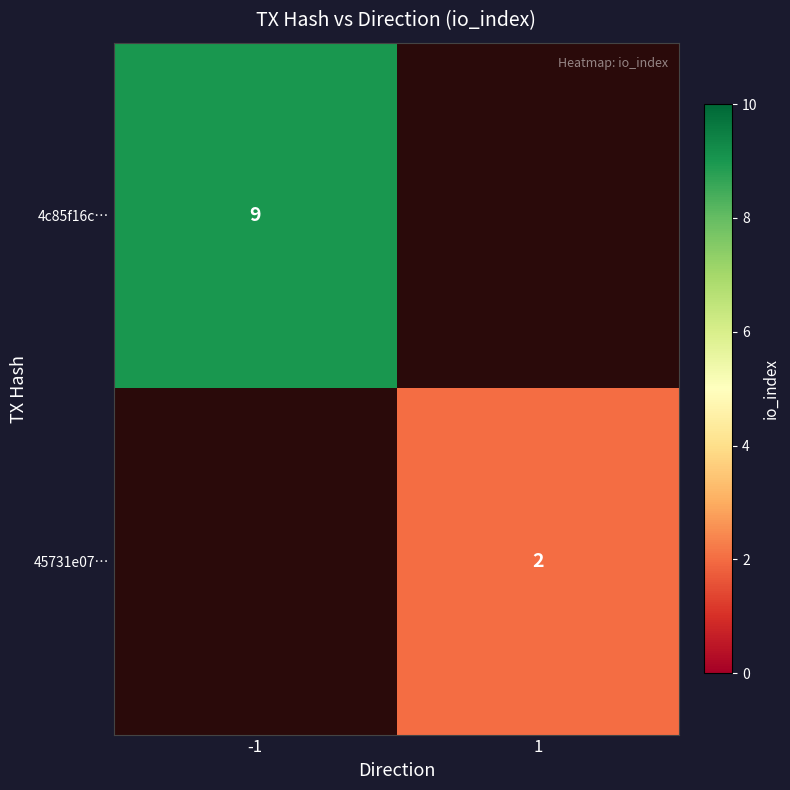

The value of 45731e07… at 1 is 2. True or false?

True